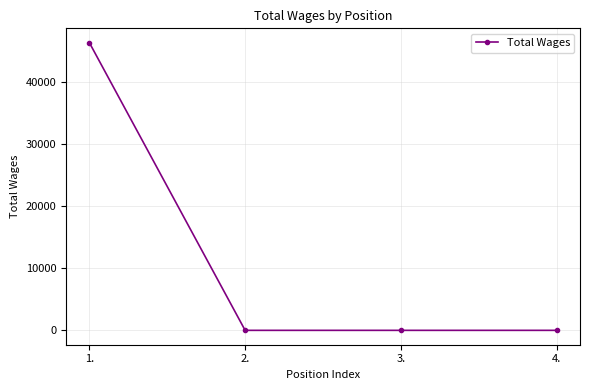

What is the maximum value shown in the chart?

46290